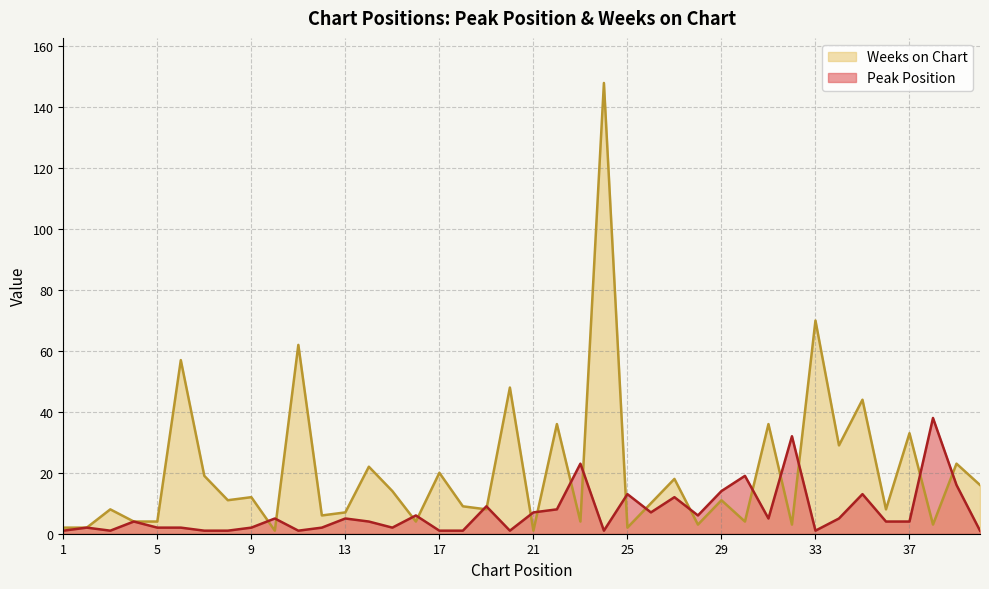

What is the value of the Weeks on Chart point at the 18th from the left?

9